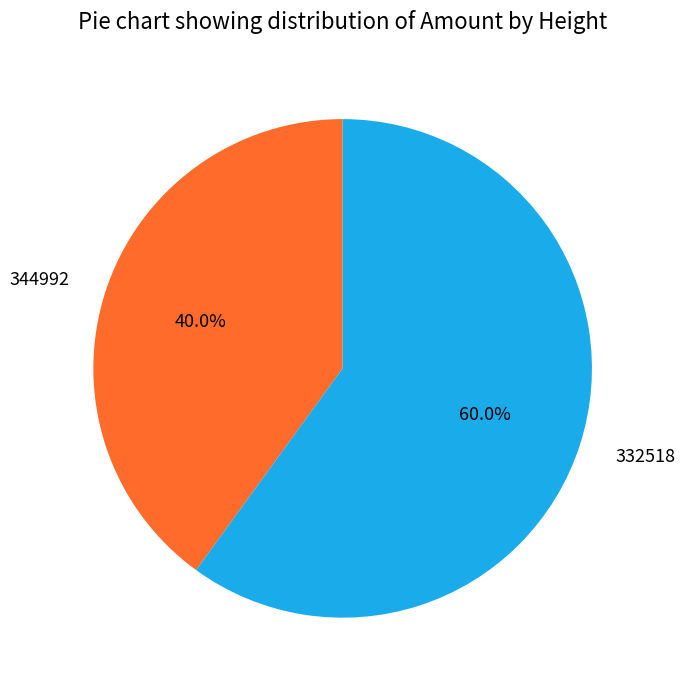

To the nearest percent, what is the average slice percentage?

50%